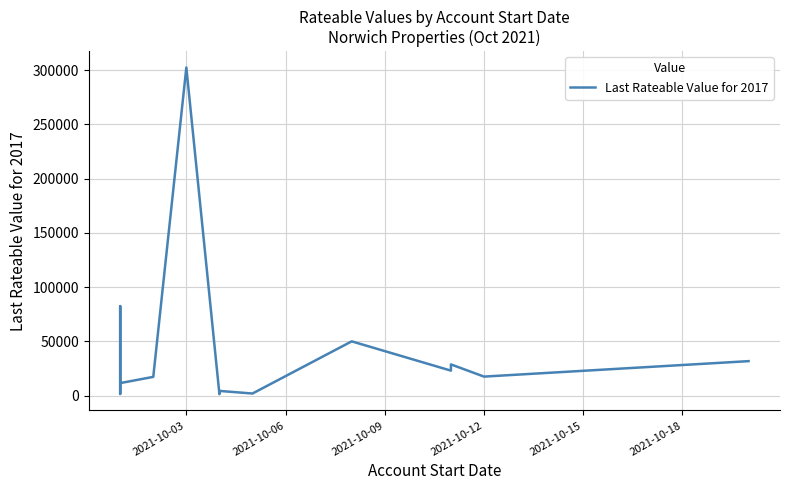

How many points are lower than both their immediate neighbors (excluding endpoints)?

5